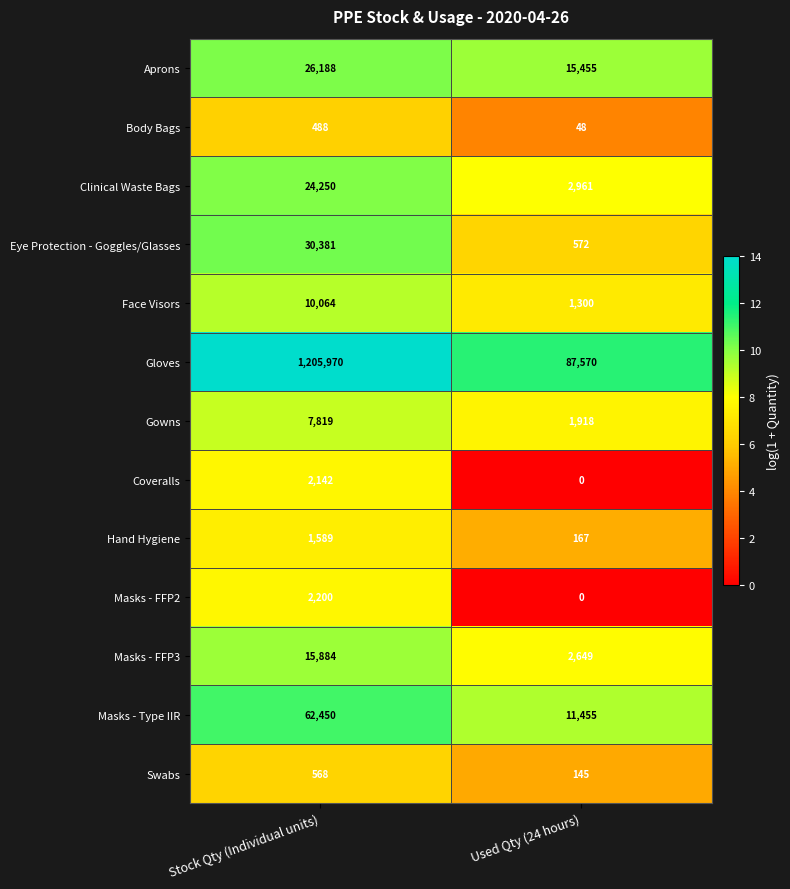

What is the sum of the Masks - FFP2 values at Used Qty (24 hours) and Stock Qty (Individual units)?

2200